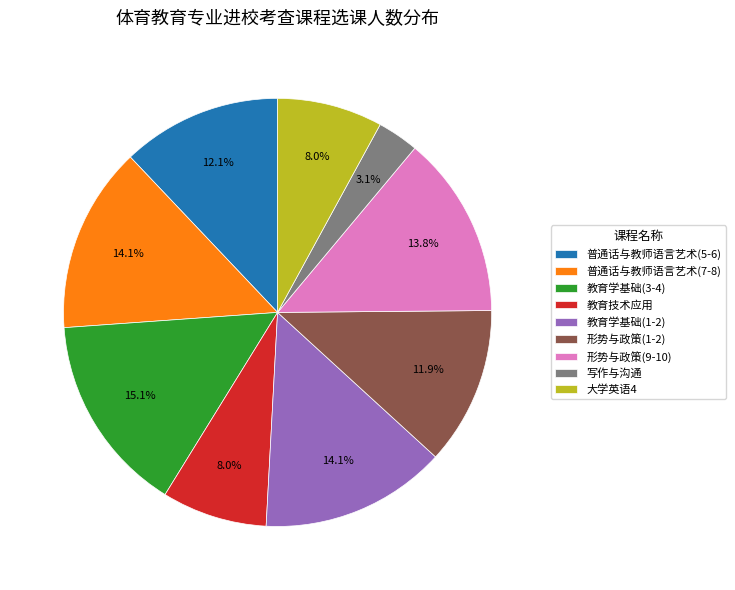

What is the ratio of the value at 教育技术应用 to the value at 形势与政策(1-2)?

0.7